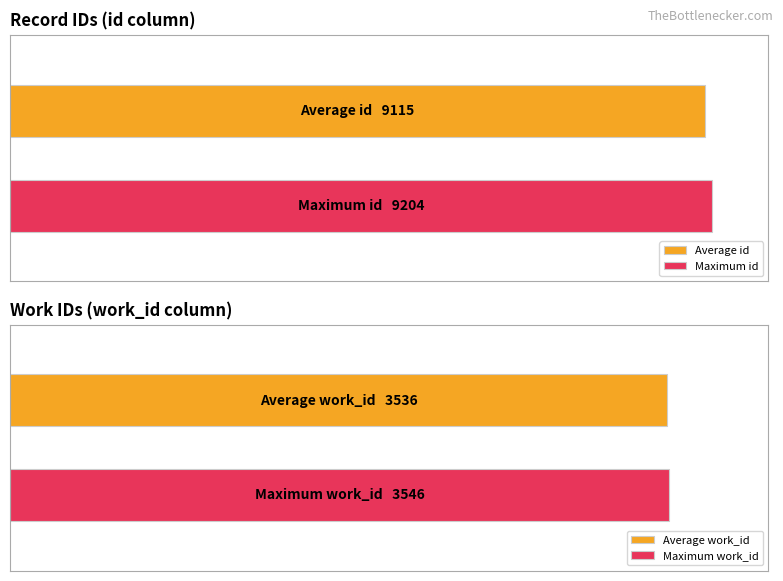

How many series are shown in this chart?

2